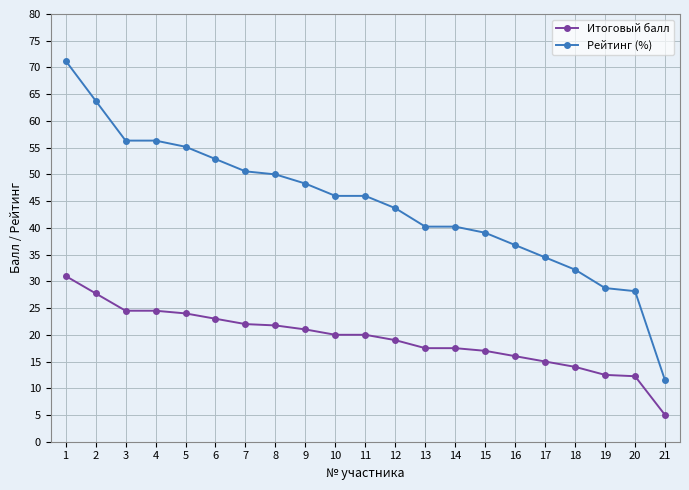

List the series in order of their overall mean, lowest first.

Итоговый балл, Рейтинг (%)